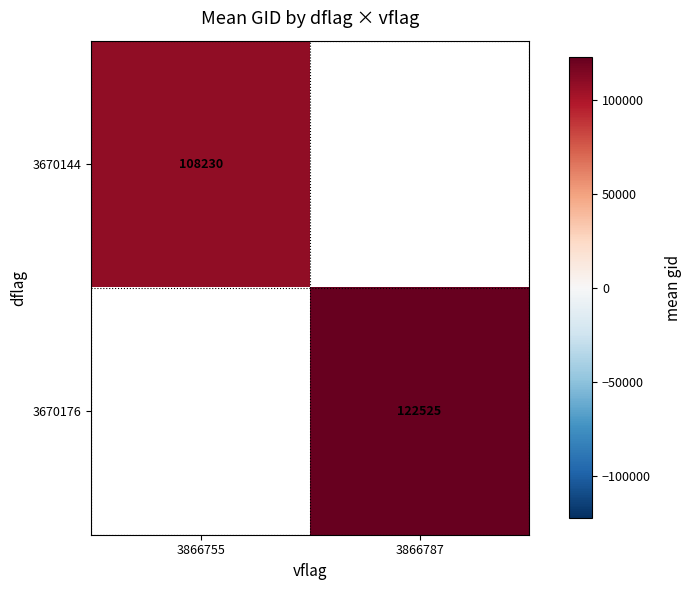

List the labels in order of 3670144 value, largest first.

3866755, 3866787